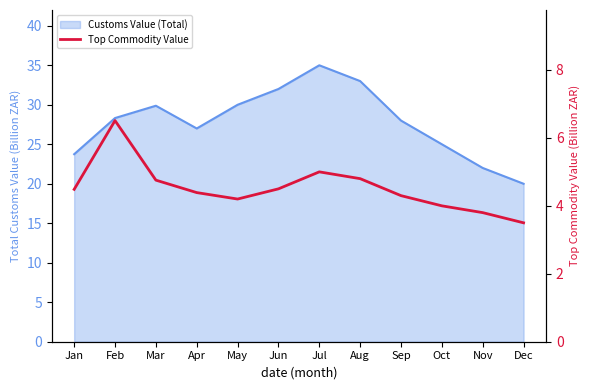

Reading right to left, what are all the values shown in this chart?

Dec=3.5	Nov=3.8	Oct=4.0	Sep=4.3	Aug=4.8	Jul=5.0	Jun=4.5	May=4.2	Apr=4.4	Mar=4.8	Feb=6.5	Jan=4.5